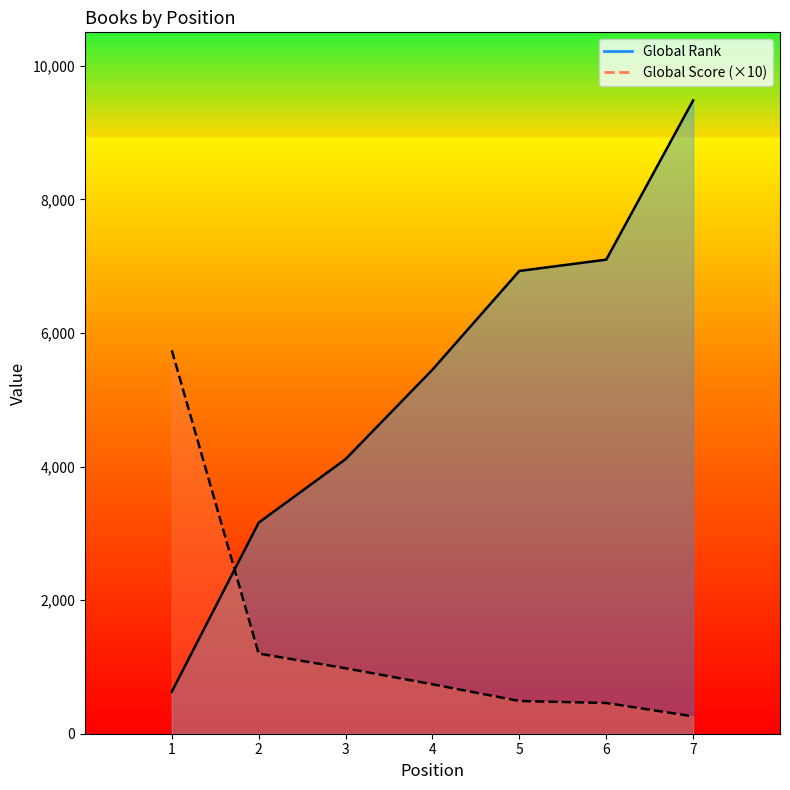

How many values in the Global Rank series exceed 5450?

3